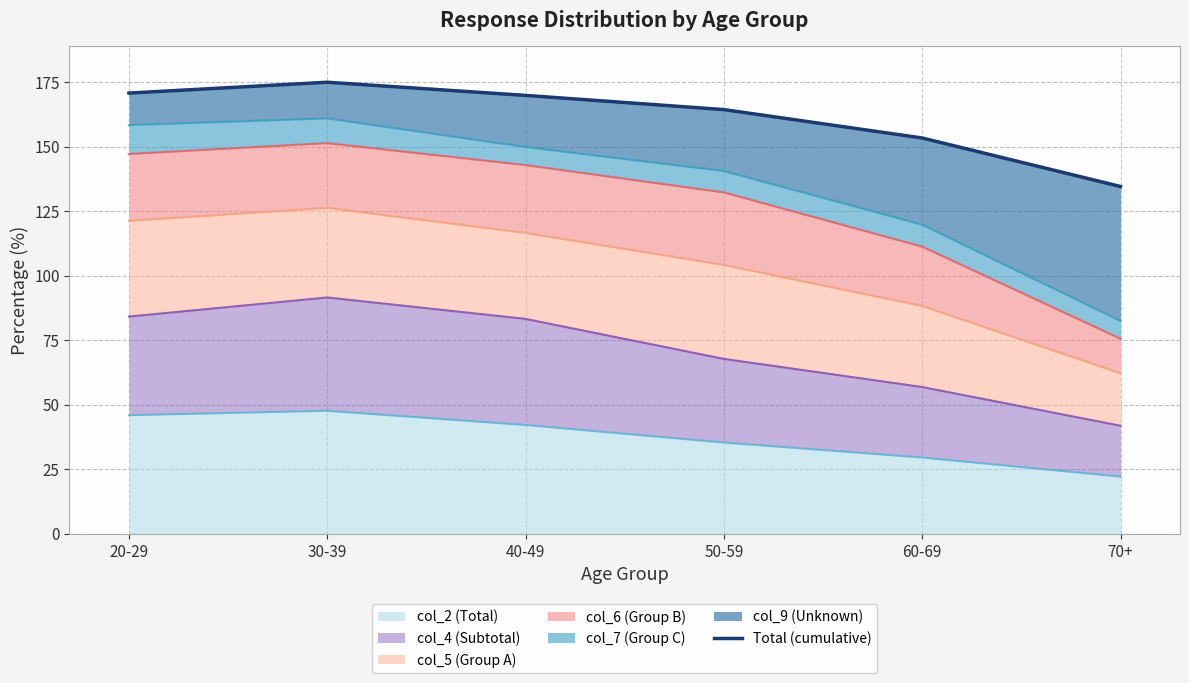

At which category does the chart reach its minimum across all series?

70+